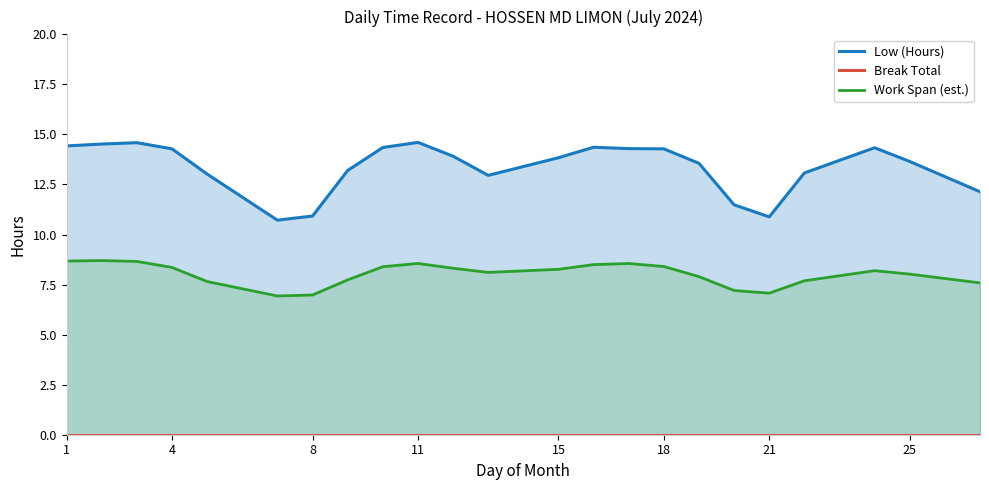

How many lines are shown in the chart?

3